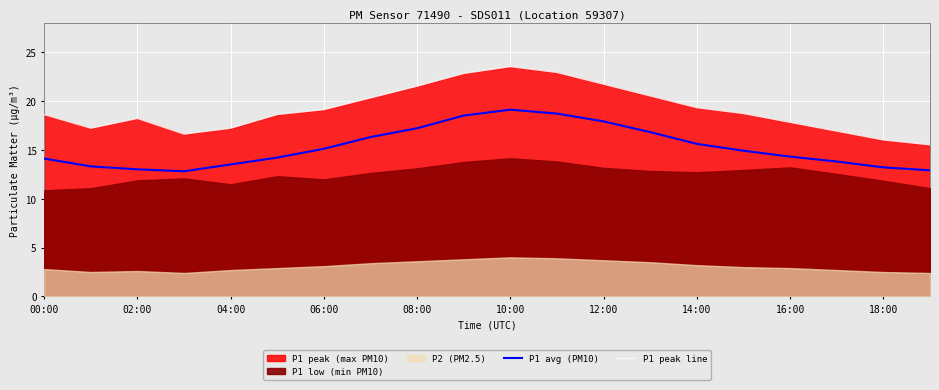

What is the sum of all P1 peak line values?

382.9